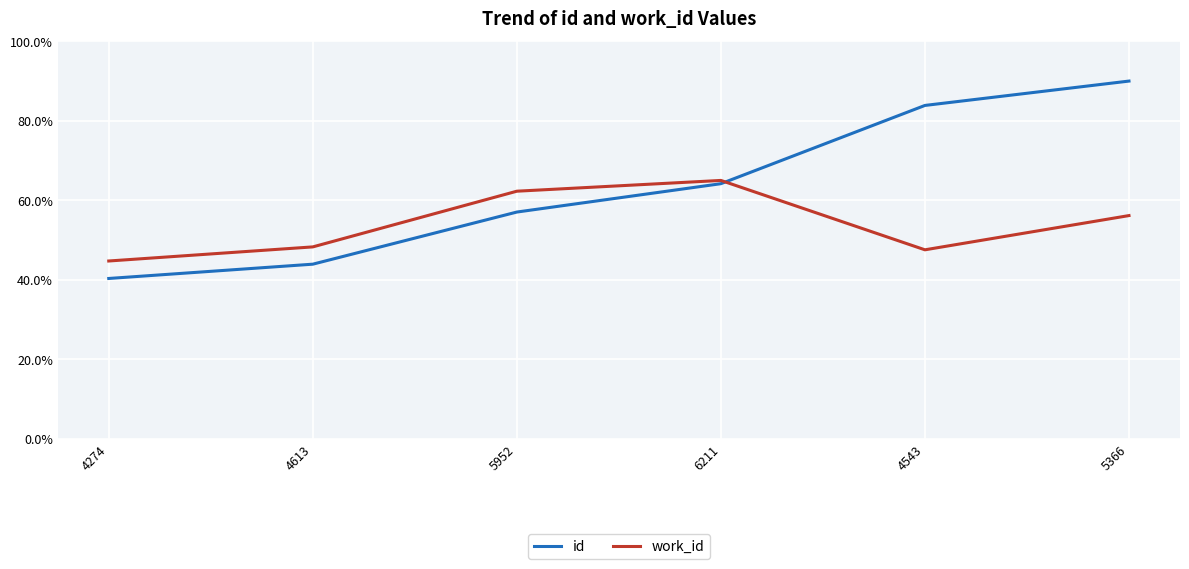

Where is work_id nearest to the value 54?

5366